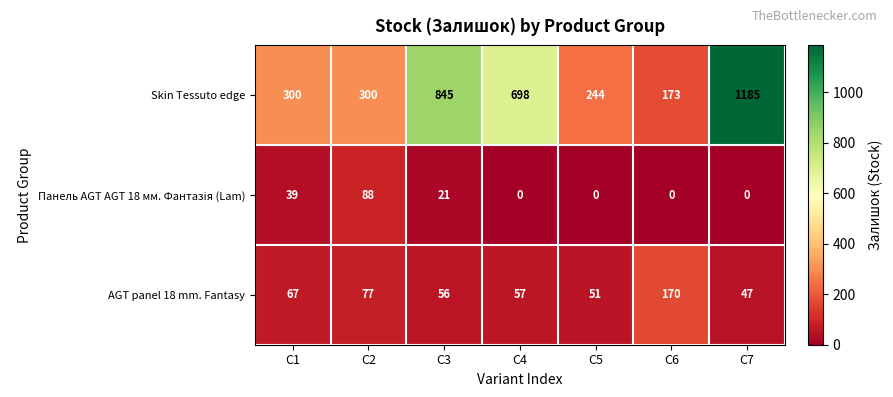

Which series has the largest total across all categories?

Skin Tessuto edge